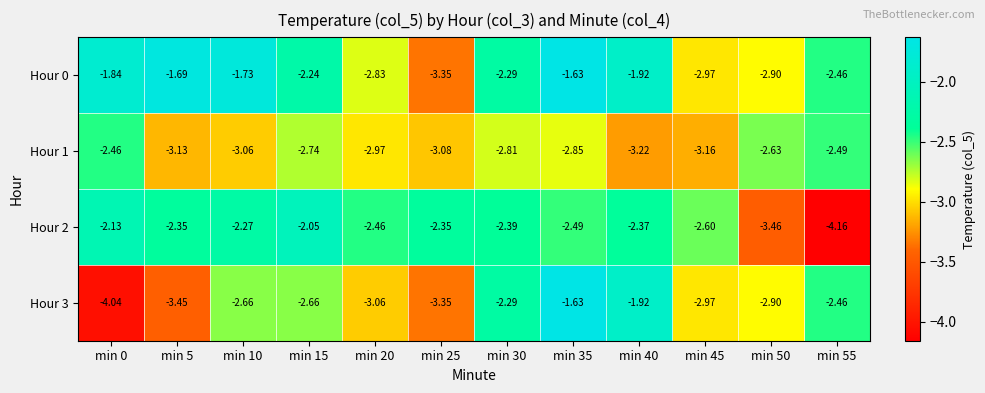

Is the value of Hour 0 at min 30 greater than the value of Hour 1 at min 10?

Yes